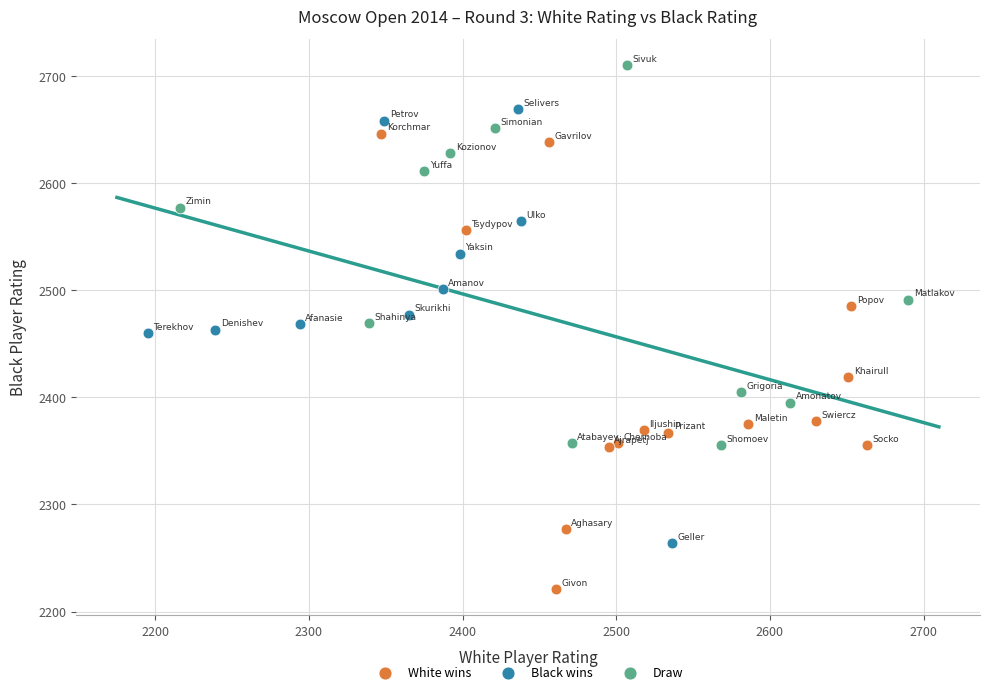

Which series contains the lowest Y value?

White wins